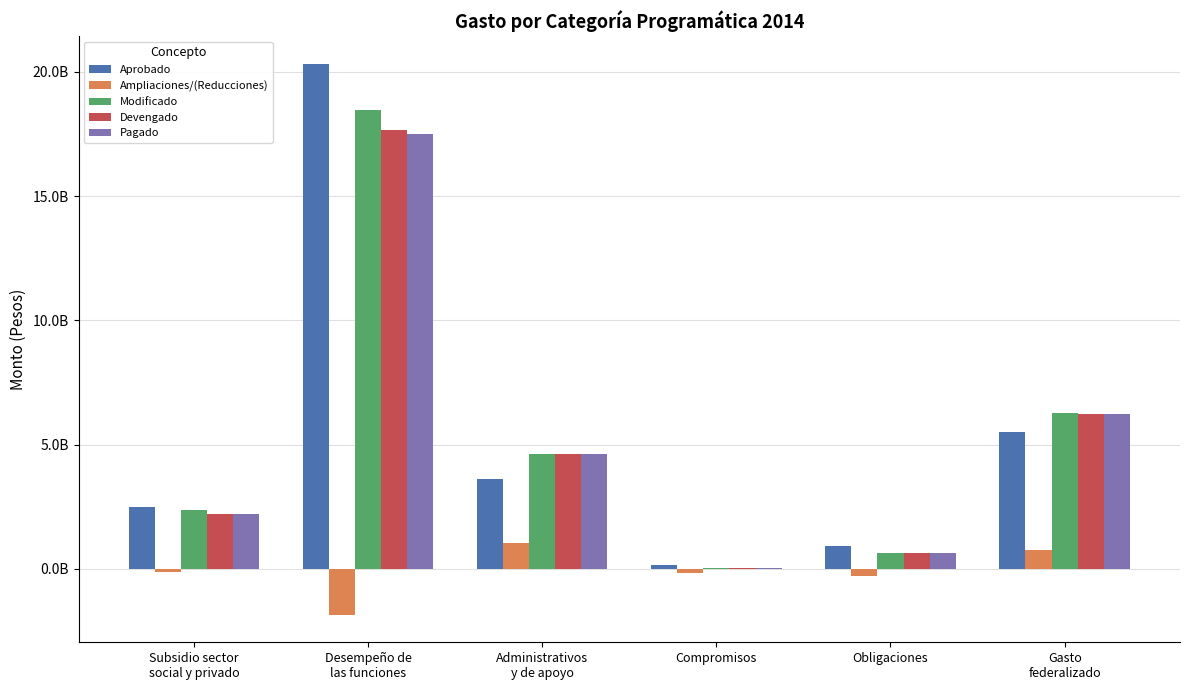

Are the bars grouped side by side (vs. stacked)?

Yes